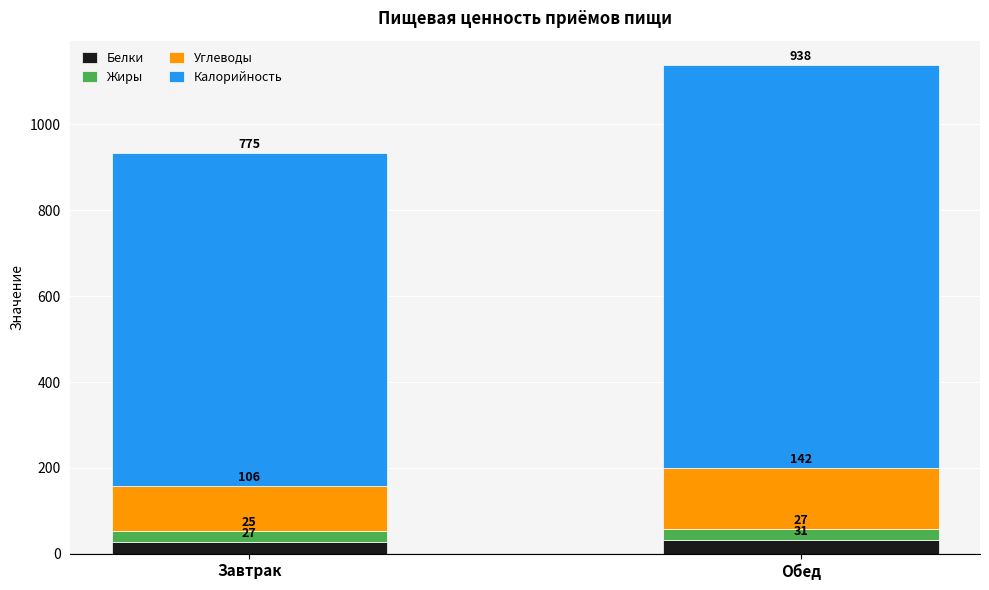

At which category is the sum across all series the highest?

Обед